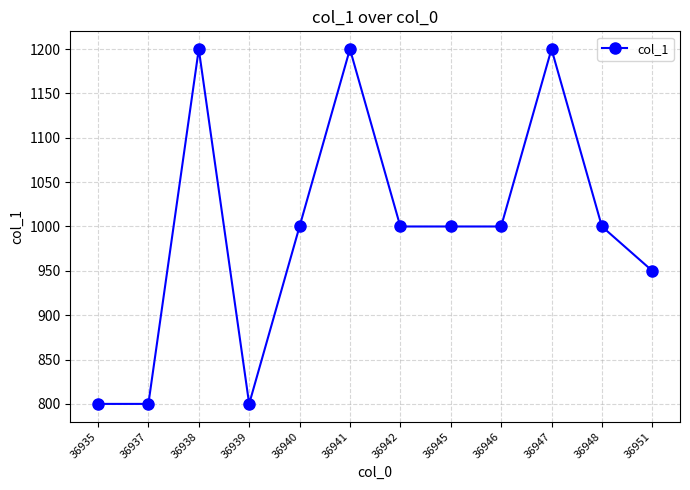

Approximately how many times larger is the value at 36951 compared to 36935?

1.2